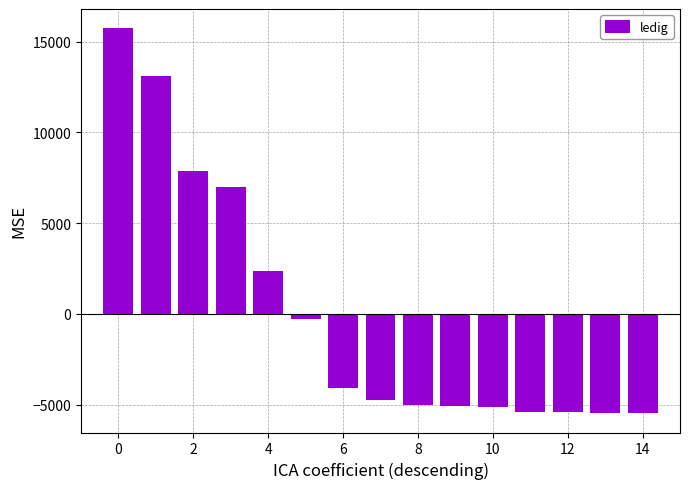

What is the smallest value displayed?

-5472.9